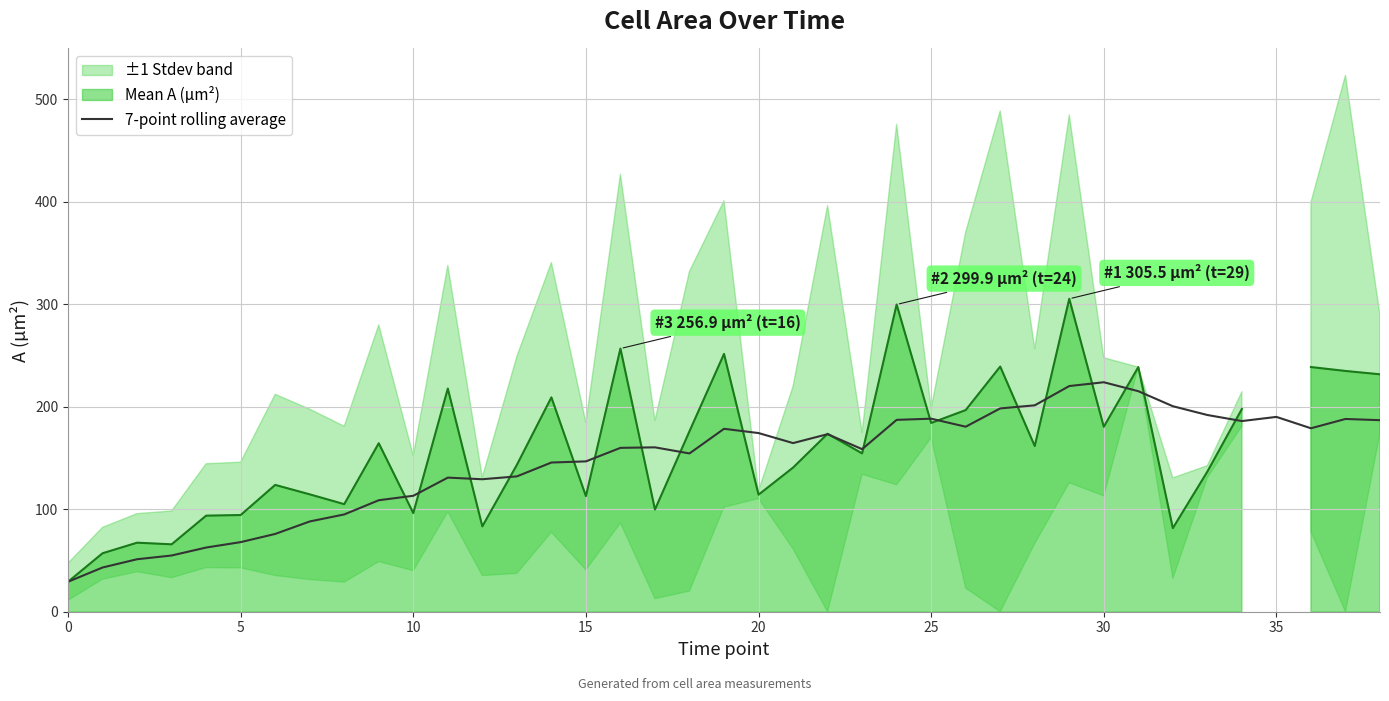

Is it true that the value at 9 is 45.8?

False